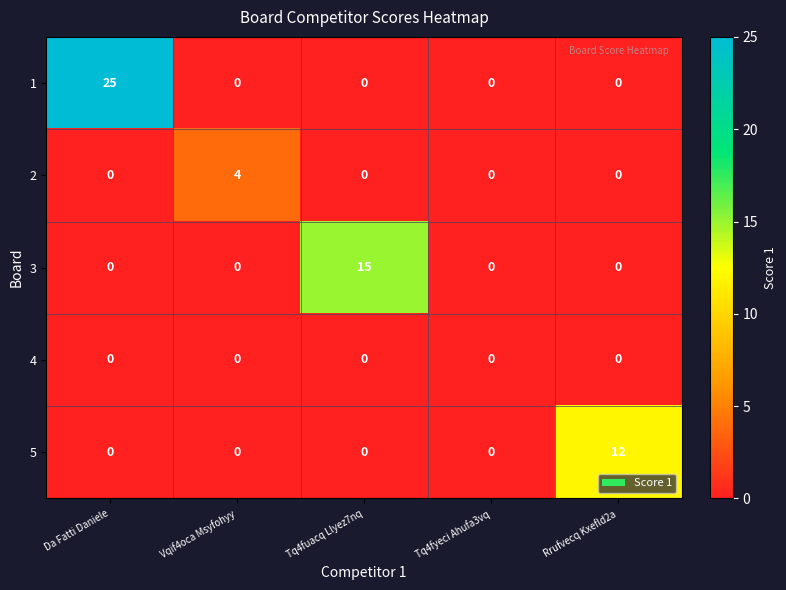

Between Da Fatti Daniele and Tq4fyeci Ahufa3vq, which series saw the biggest shift?

1